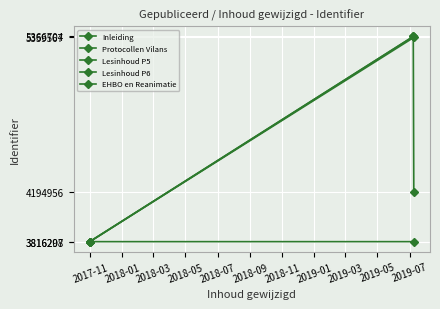

What is the average value?

4333070